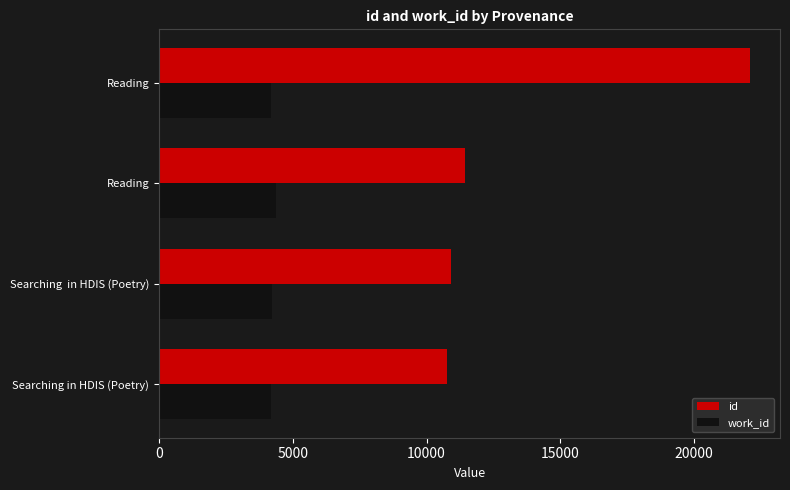

Count the work_id values in the range 4167 to 4353.

4